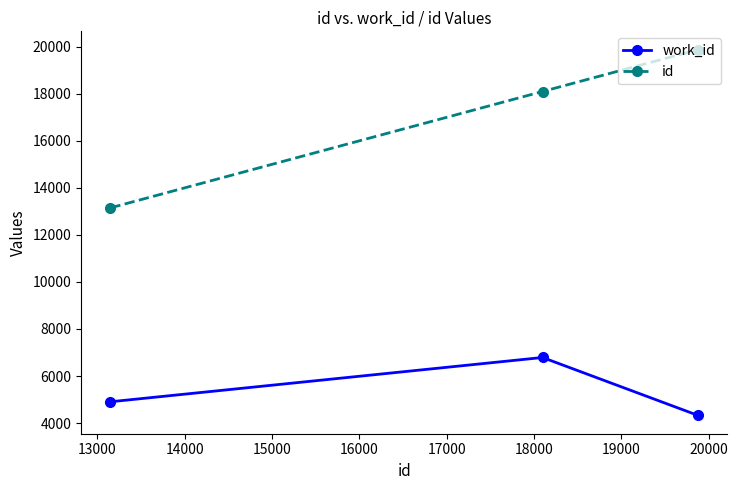

How many values in the work_id series are below 4905?

1